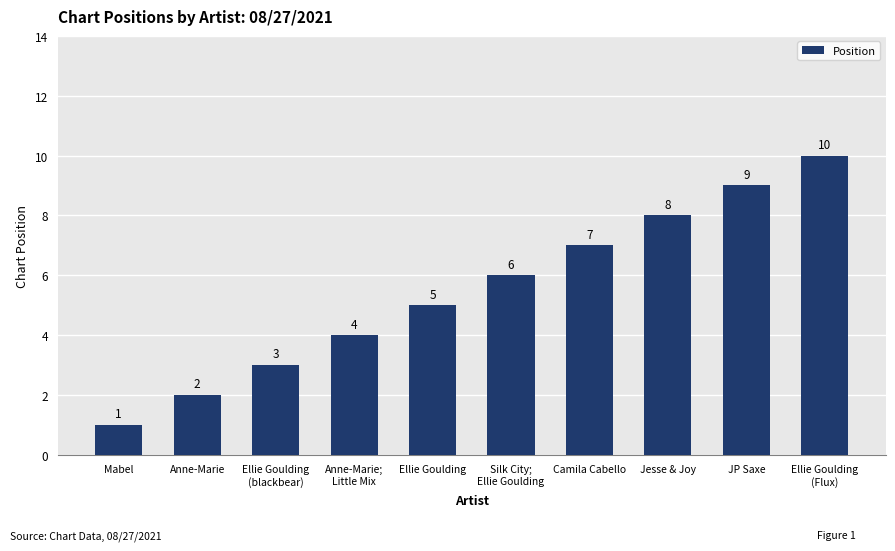

Reading left to right, transcribe all the data shown in this chart.

Mabel=1	Anne-Marie=2	Ellie Goulding
(blackbear)=3	Anne-Marie;
Little Mix=4	Ellie Goulding=5	Silk City;
Ellie Goulding=6	Camila Cabello=7	Jesse & Joy=8	JP Saxe=9	Ellie Goulding
(Flux)=10